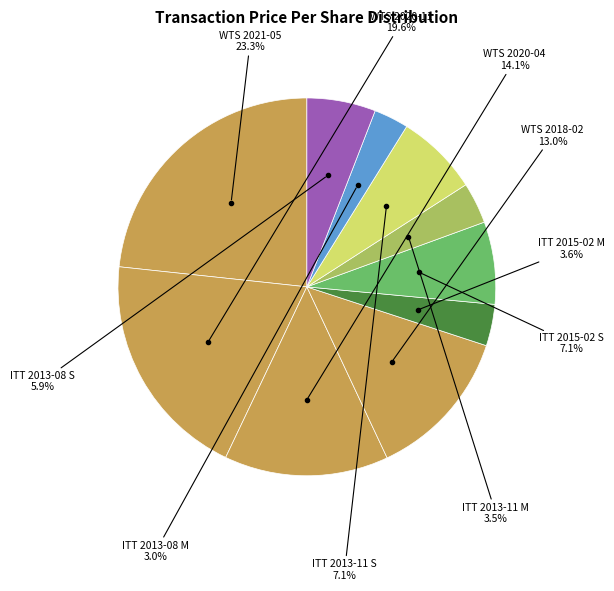

Between ITT 2015-02 S and ITT 2015-02 M, which is larger?

ITT 2015-02 S